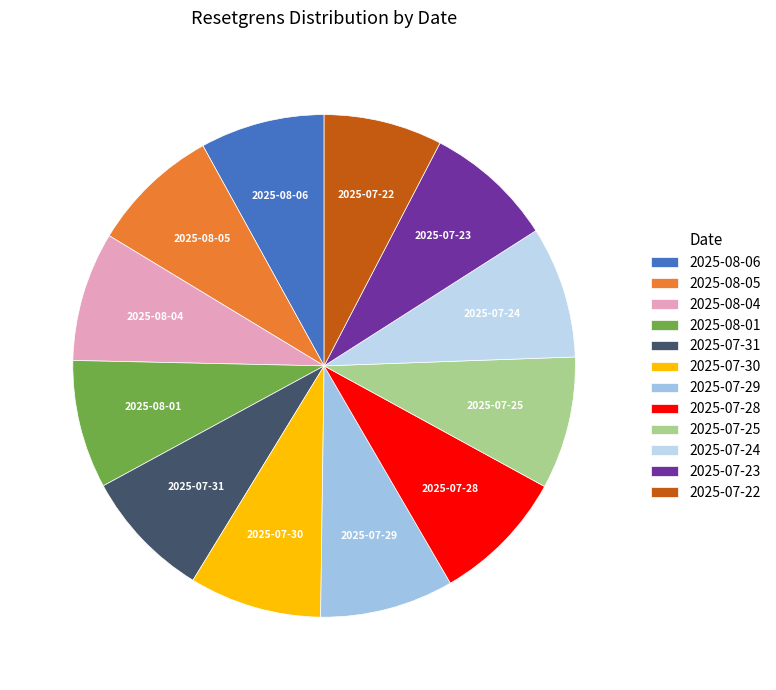

Count the number of slices in the pie.

12